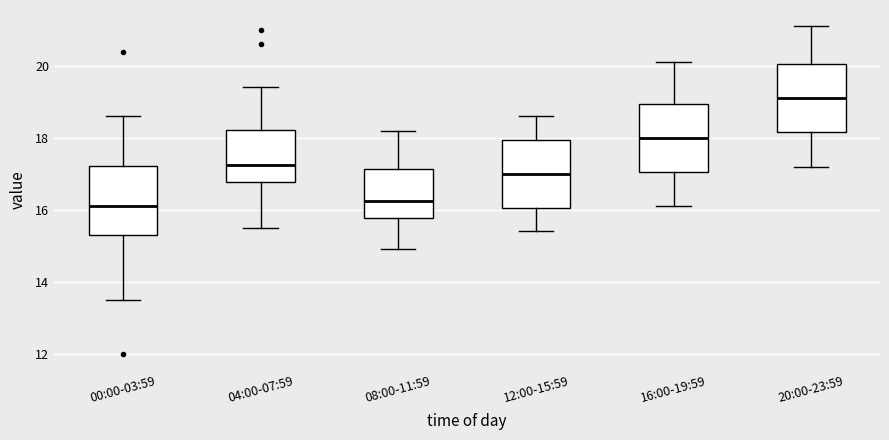

Reading left to right, transcribe this box plot: for each box, give where its median line is, the range the box spans, and where its two whiskers end, as read against the y-axis. The values are not printed on the chart, so give them approximately, as read against the axis.

00:00-03:59: median 16.2, box 15.4 to 17.2, whiskers 13.6 to 18.6
04:00-07:59: median 17.2, box 16.8 to 18.2, whiskers 15.6 to 19.4
08:00-11:59: median 16.2, box 15.8 to 17.2, whiskers 15.0 to 18.2
12:00-15:59: median 17.0, box 16.0 to 18.0, whiskers 15.4 to 18.6
16:00-19:59: median 18.0, box 17.0 to 19.0, whiskers 16.2 to 20.2
20:00-23:59: median 19.2, box 18.2 to 20.0, whiskers 17.2 to 21.2